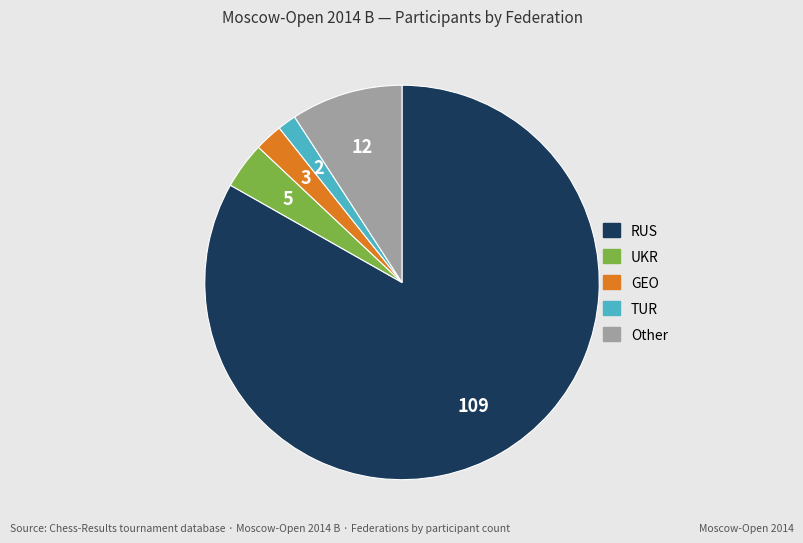

Which slice is the smallest?

TUR